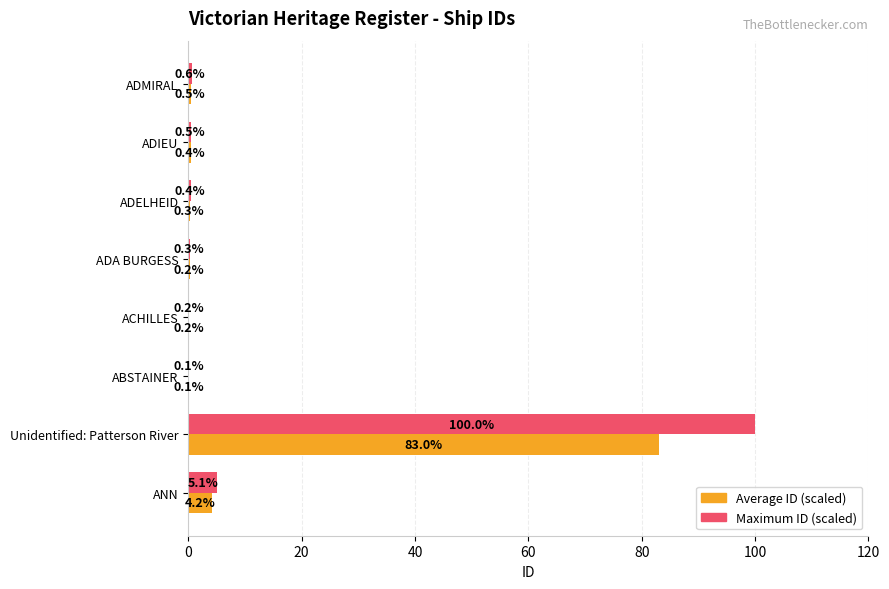

What are all the series names shown in the legend?

Average ID (scaled), Maximum ID (scaled)